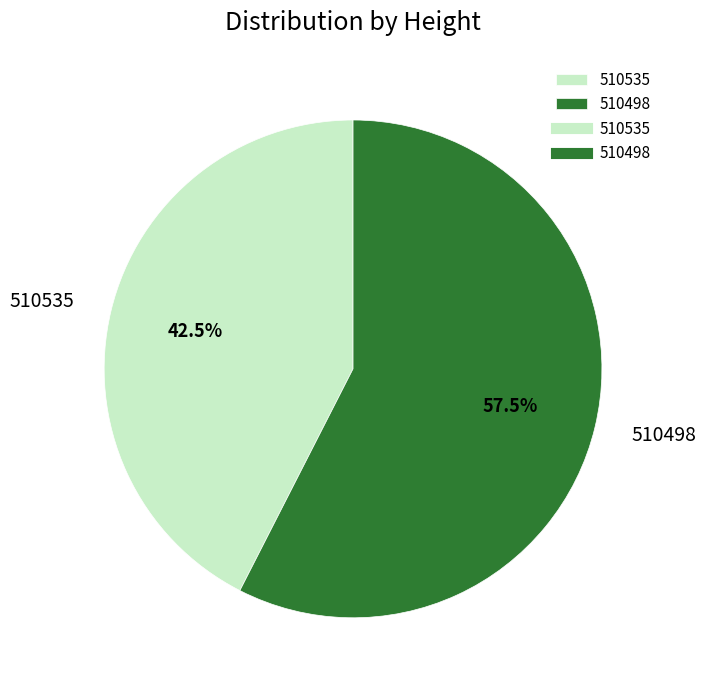

Between 510535 and 510498, which is larger?

510498